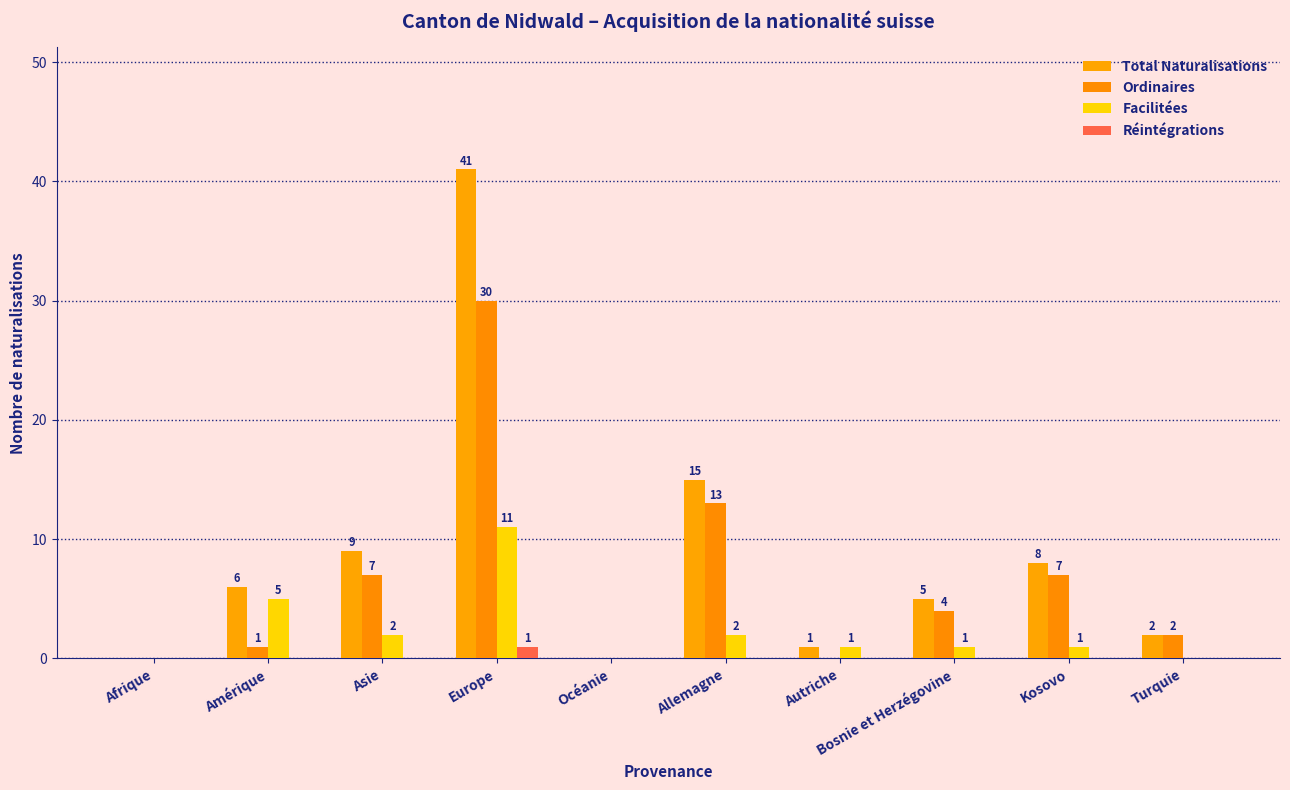

At how many categories does at least one series exceed 8?

3